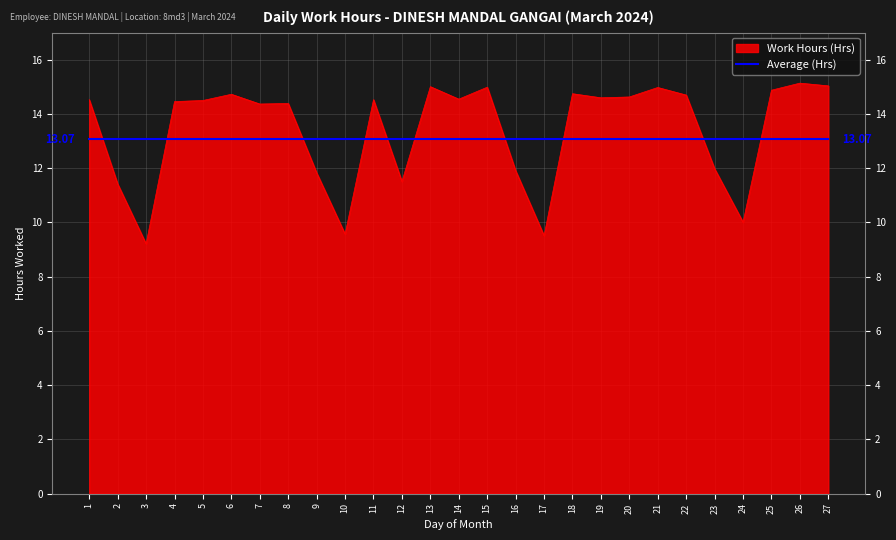

Count the number of data series in this chart.

2